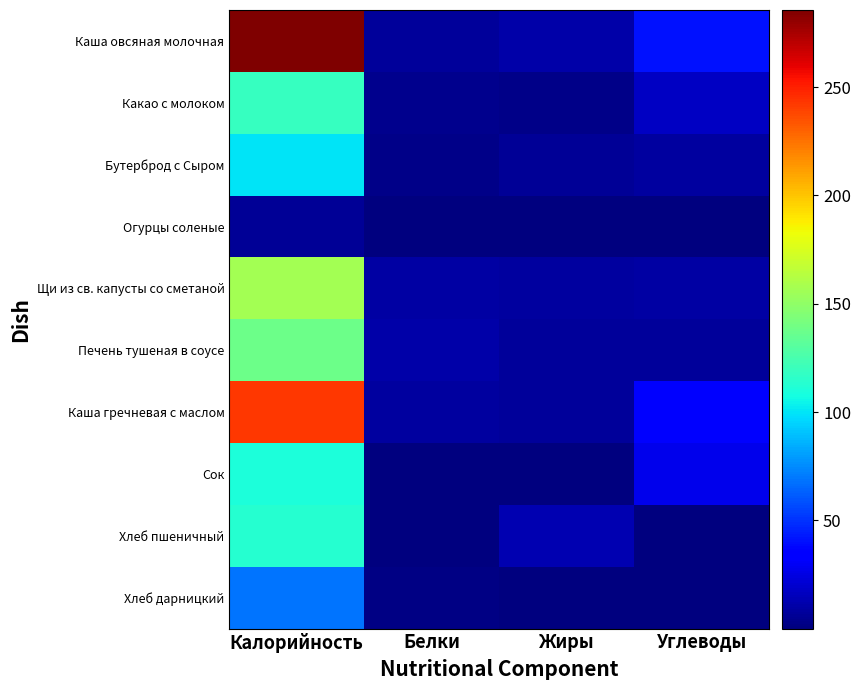

What is the minimum value shown in the chart?

0.1